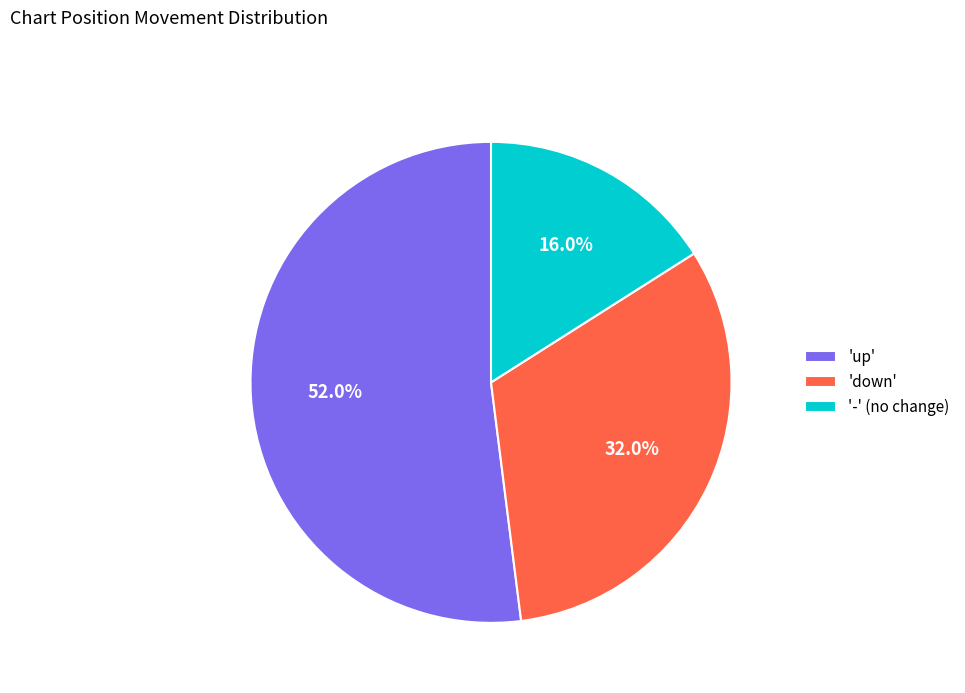

To the nearest percent, what is the difference between the largest and smallest slice percentages?

36%